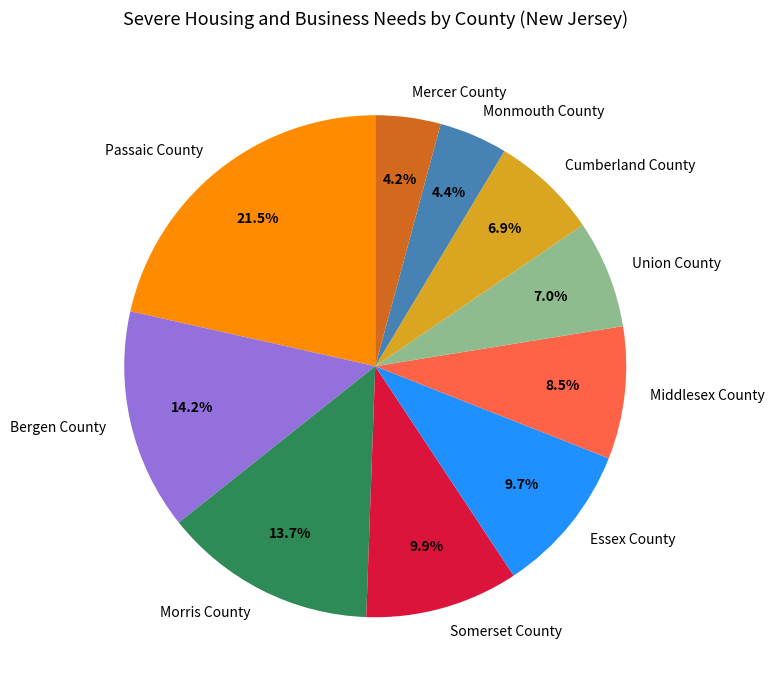

How much of the chart is everything except Union County?

93.0%